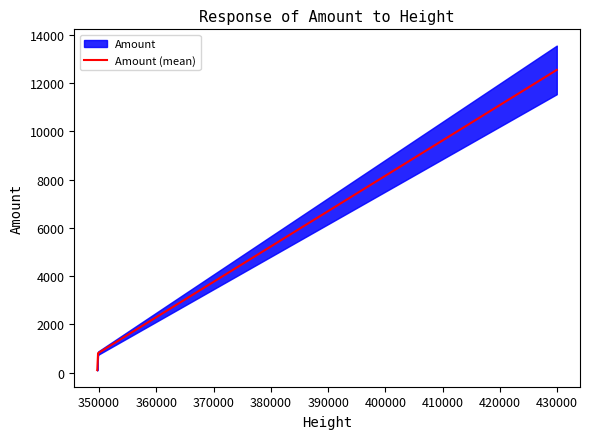

What is the maximum value for Amount (mean)?

12551.0